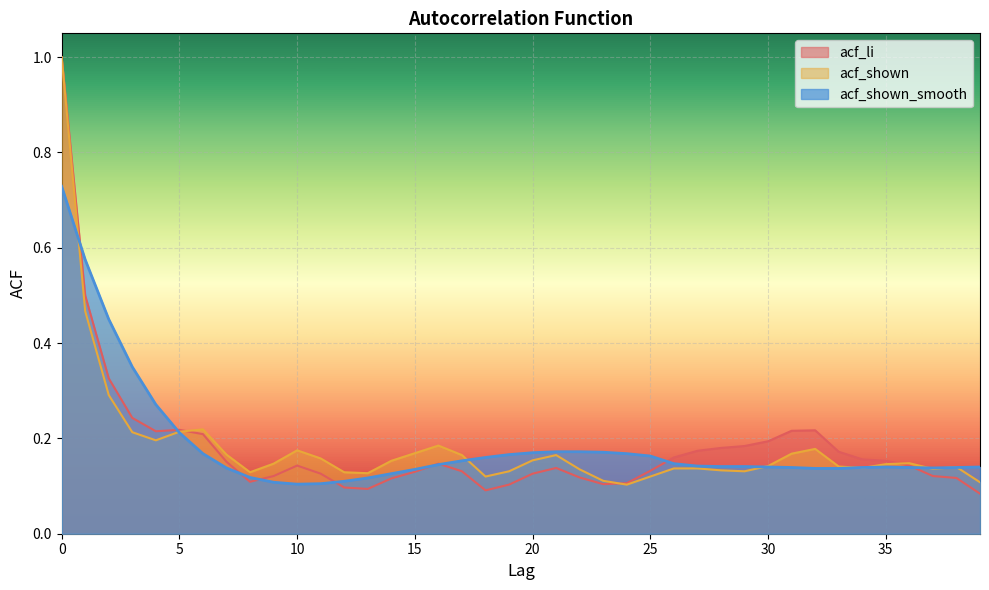

Is it true that acf_shown_smooth equals 0.2 at 9?

False